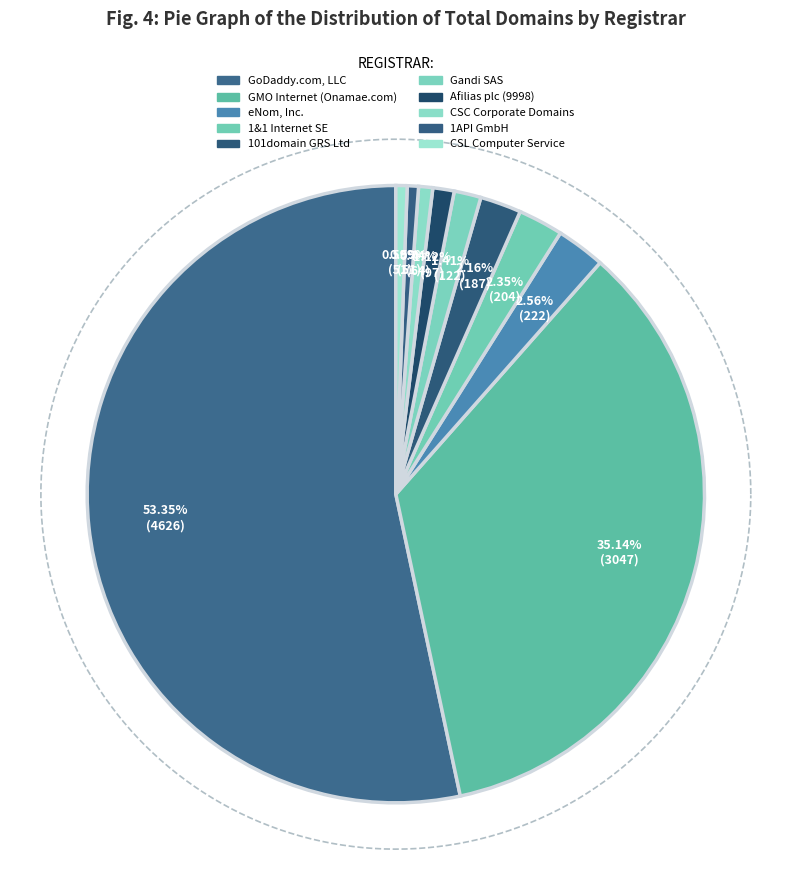

Which category has the biggest portion of the pie?

GoDaddy.com, LLC